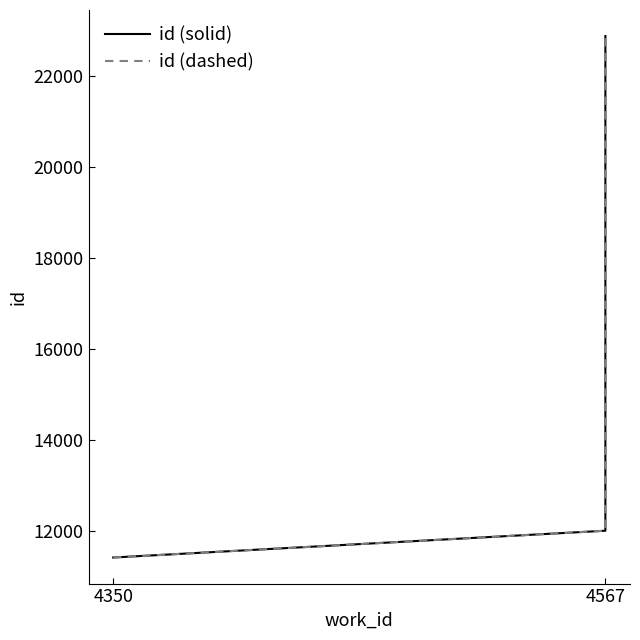

How many categories are shown in the chart?

3